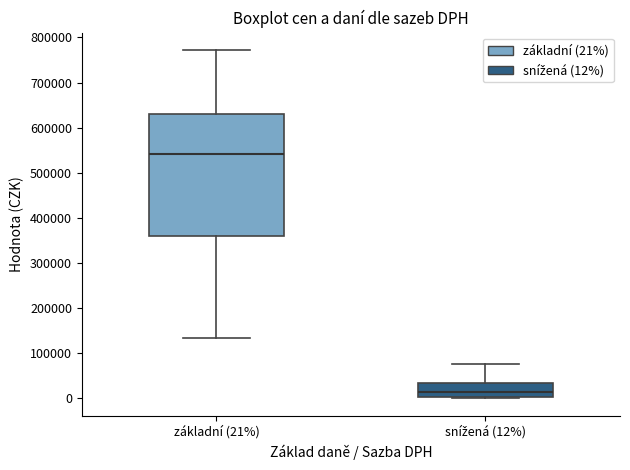

Reading left to right, read every box against the y-axis: the position of its median line, the range the box covers, and the ends of its whiskers. The values are not printed on the chart, so give them approximately, as read against the axis.

základní (21%): median 540000, box 360000 to 630000, whiskers 130000 to 770000
snížená (12%): median 10000, box 0 to 30000, whiskers 0 to 80000